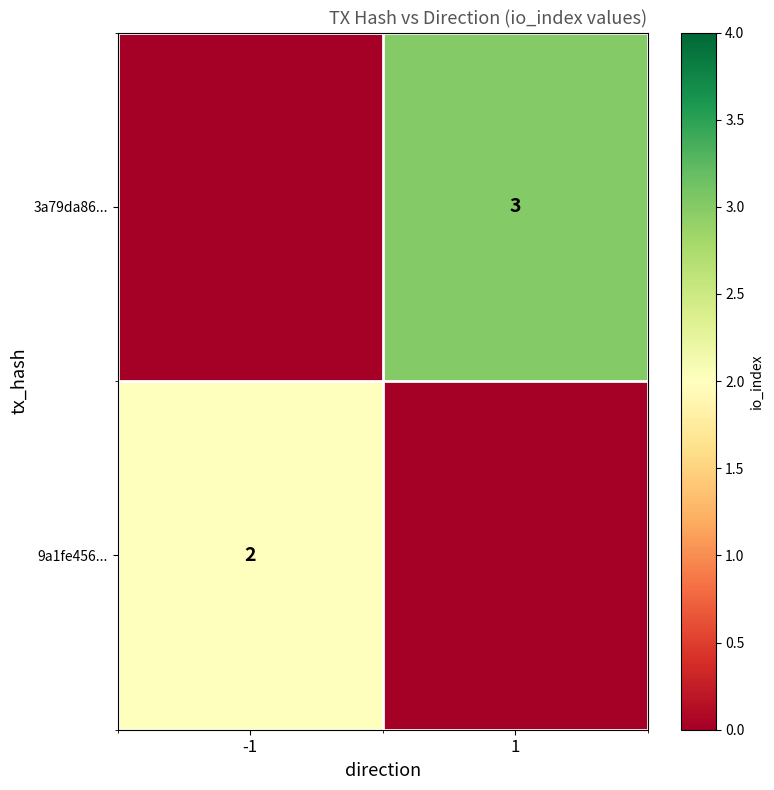

The 9a1fe456... series shows 2 at -1. True or false?

True